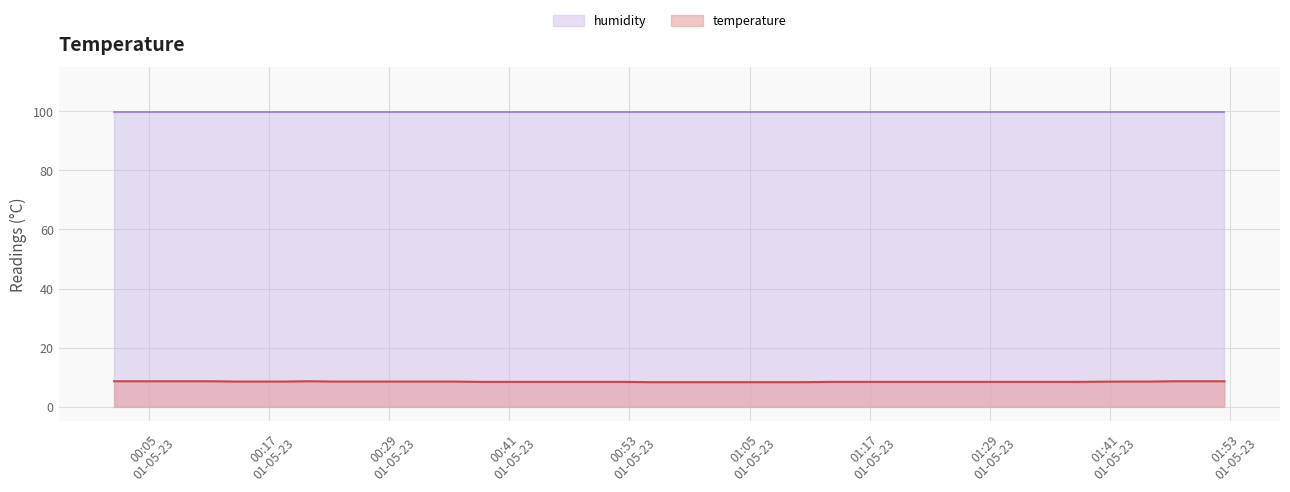

What is the value of the humidity point at the 22nd from the left?

99.9